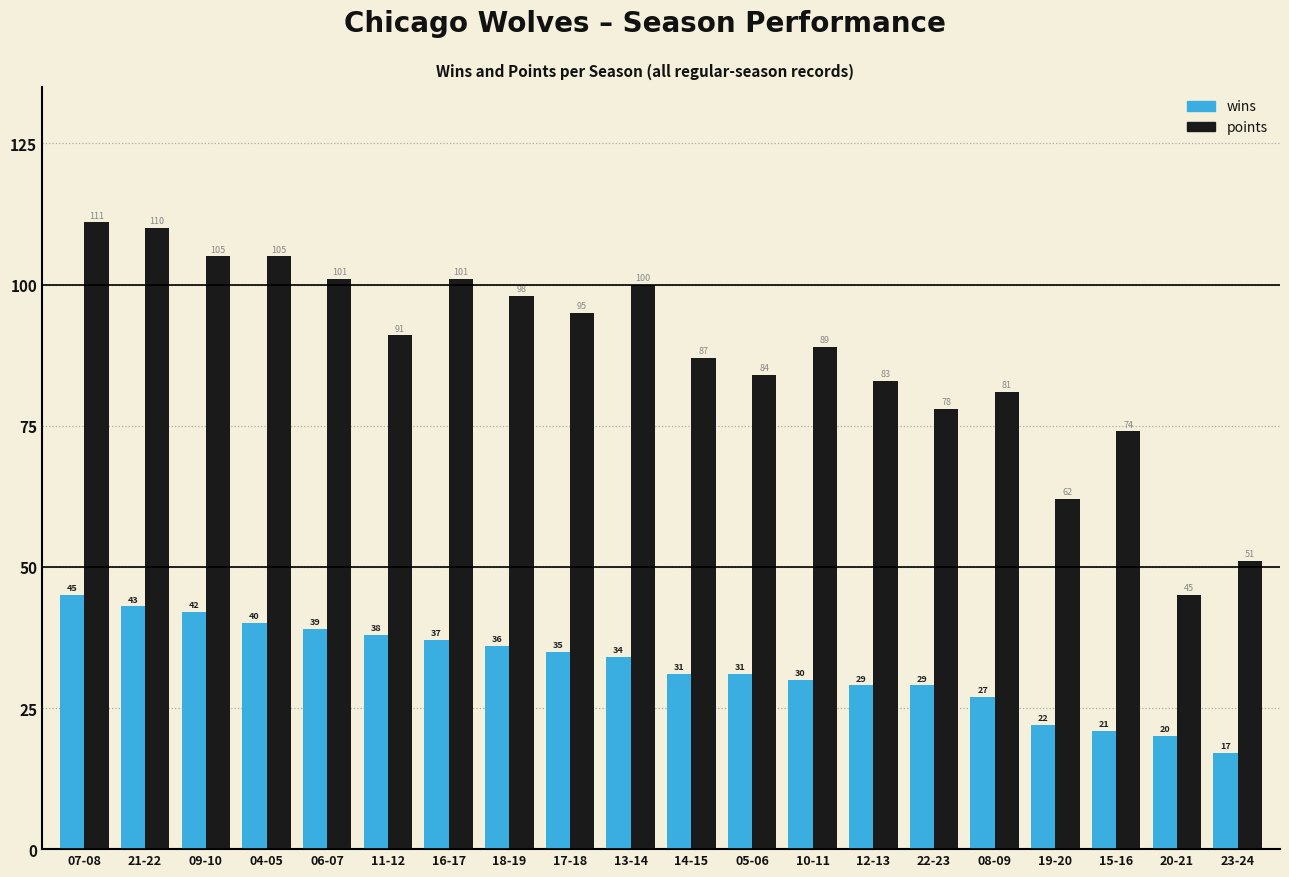

Reading left to right, list all the values displayed in this chart.

wins: 45	43	42	40	39	38	37	36	35	34	31	31	30	29	29	27	22	21	20	17
points: 111	110	105	105	101	91	101	98	95	100	87	84	89	83	78	81	62	74	45	51